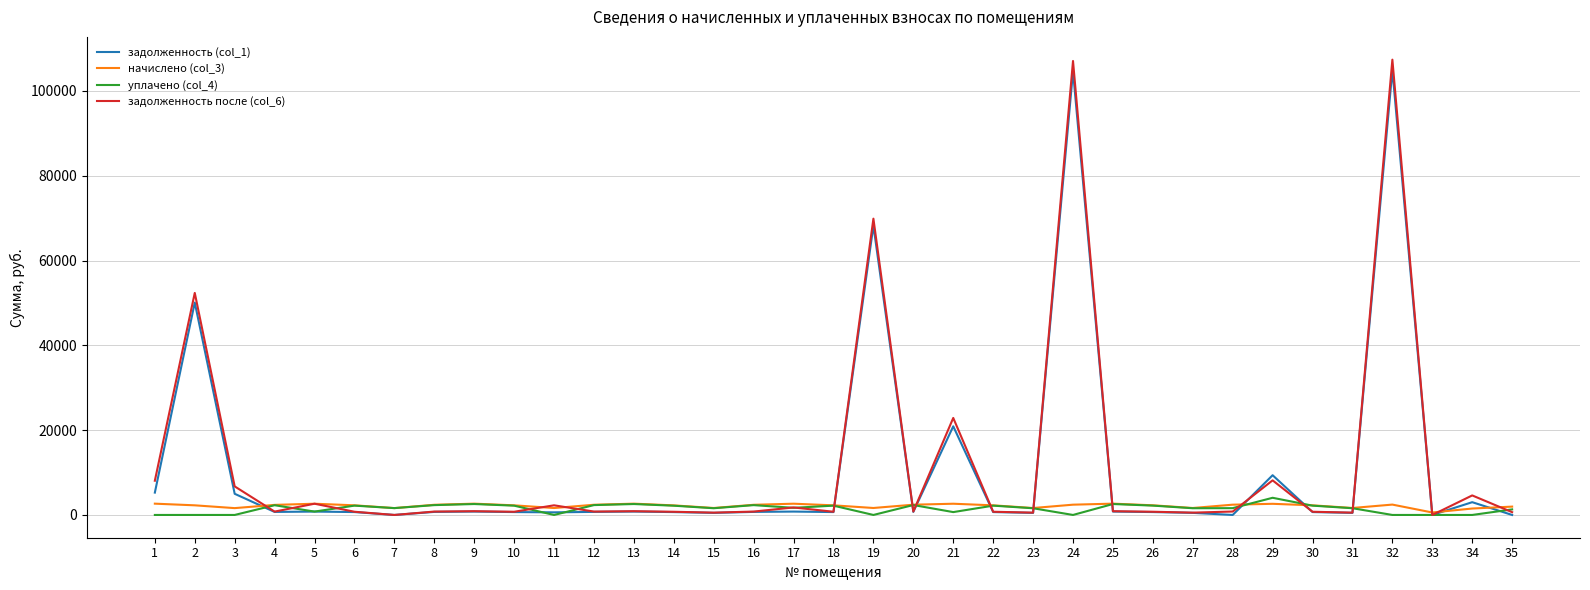

What are all the series names shown in the legend?

задолженность (col_1), начислено (col_3), уплачено (col_4), задолженность после (col_6)